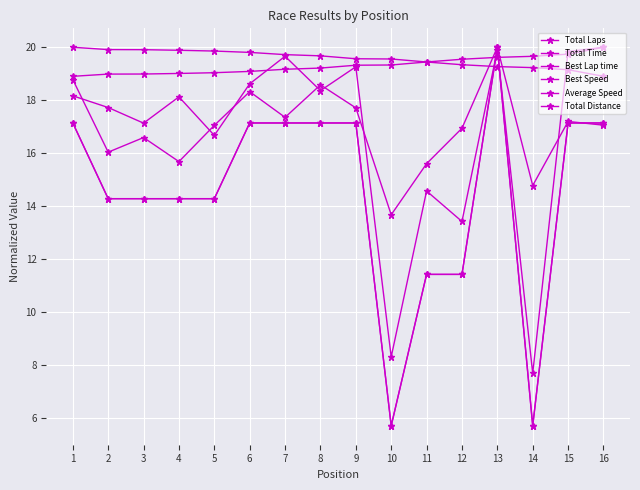

Which has a higher value, 8 or 14?

8